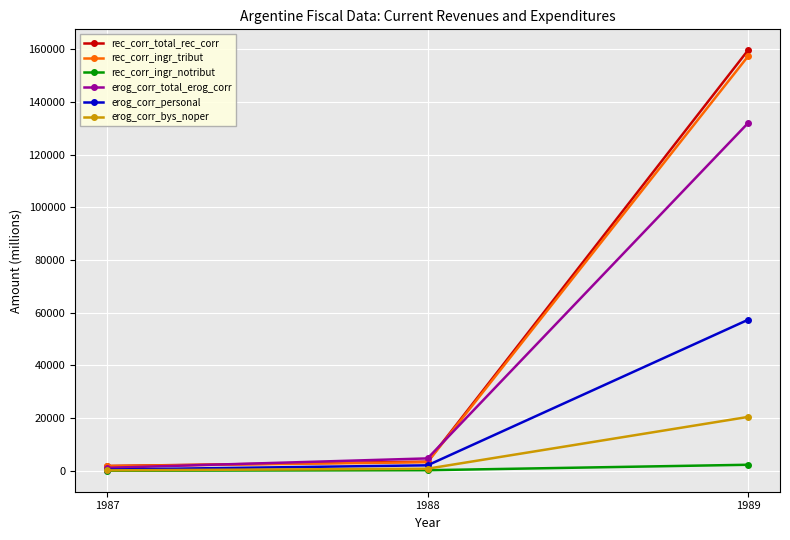

Which series has the largest range (max minus min)?

rec_corr_total_rec_corr